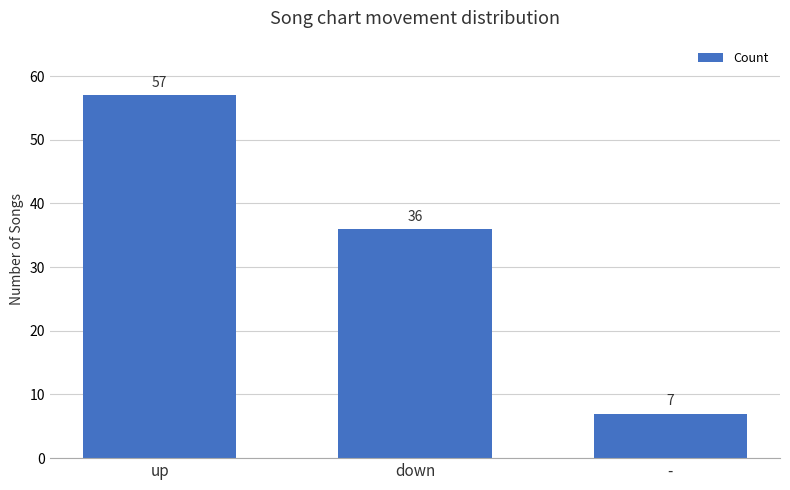

Reading right to left, extract all data points from this chart.

7	36	57